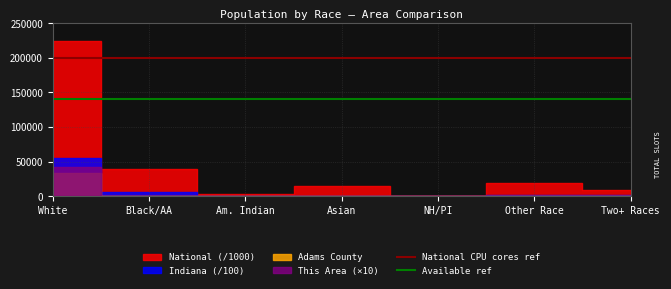

What position from the left is Black/AA?

2